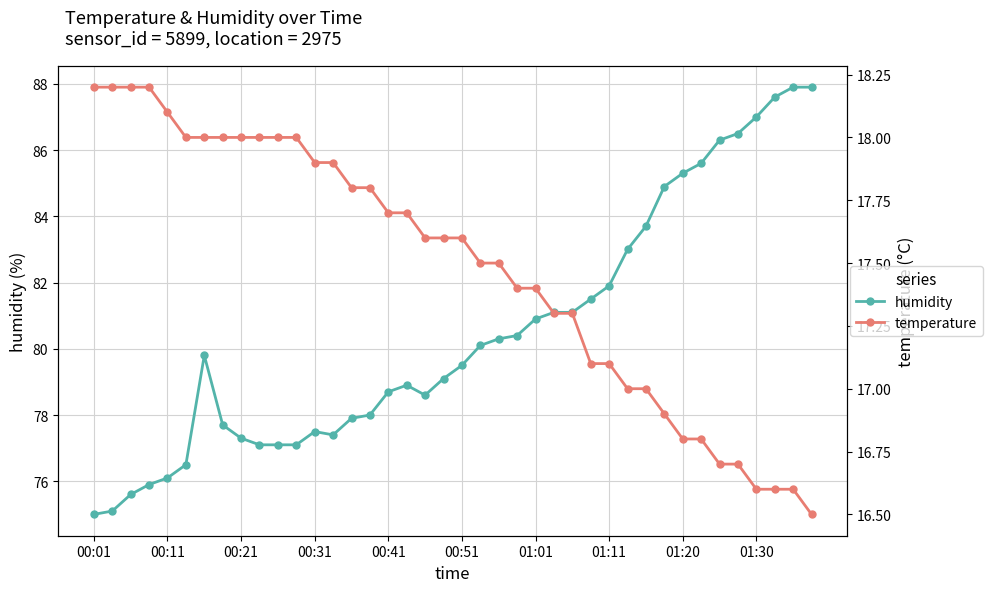

Between 26 and 17, which is larger?

26